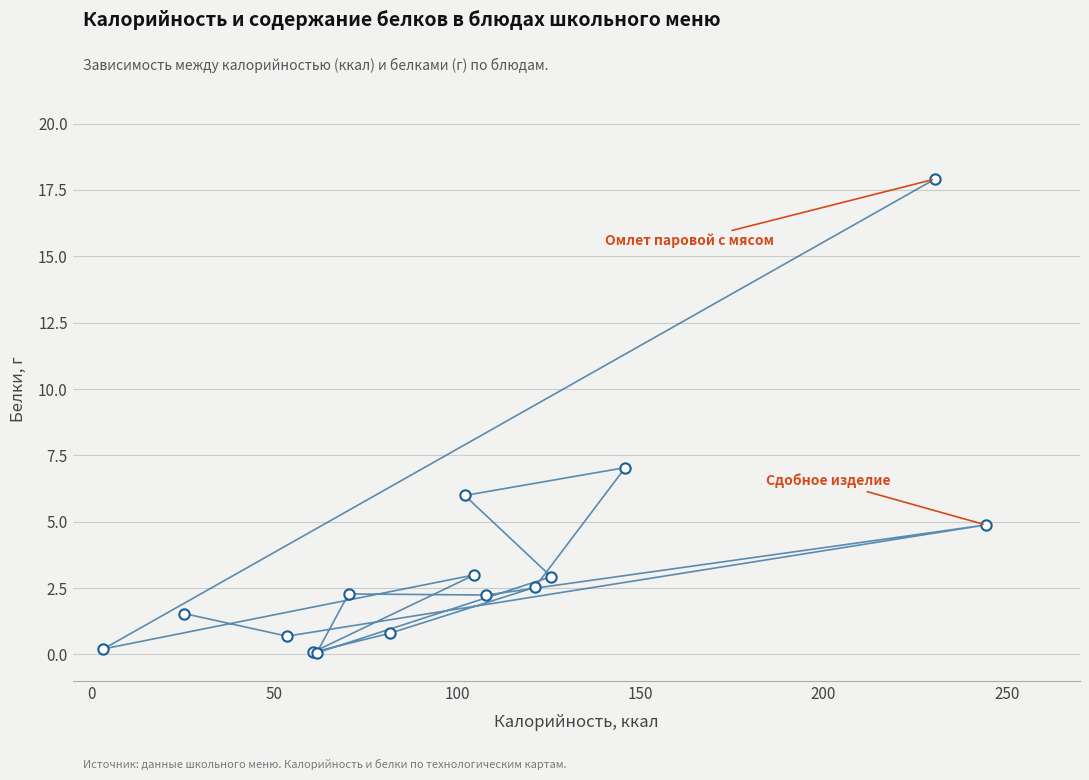

What Y value in the scatter plot is closest to 8?

7.0